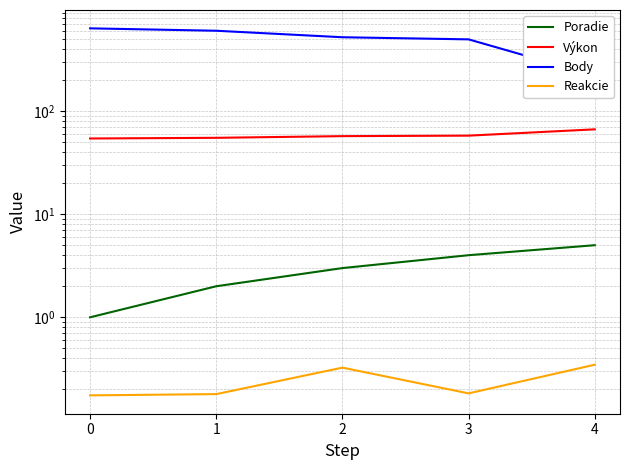

True or false: Body and Reakcie cross at least once.

False